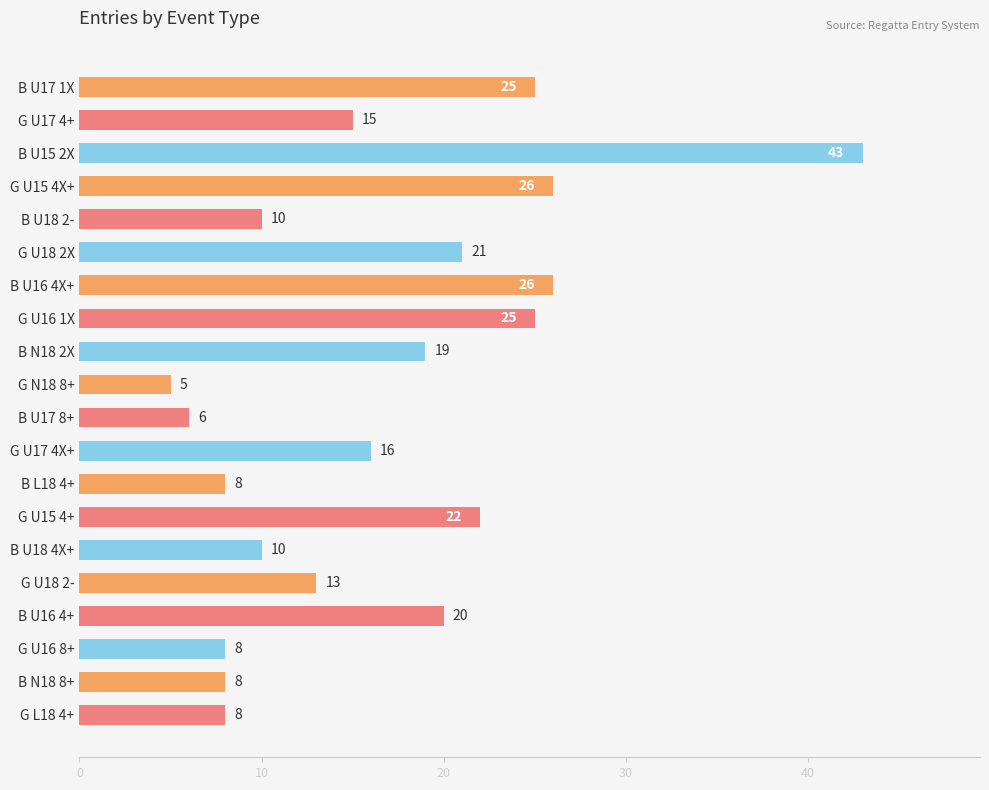

Is it true that the value at B U15 2X is 11?

False